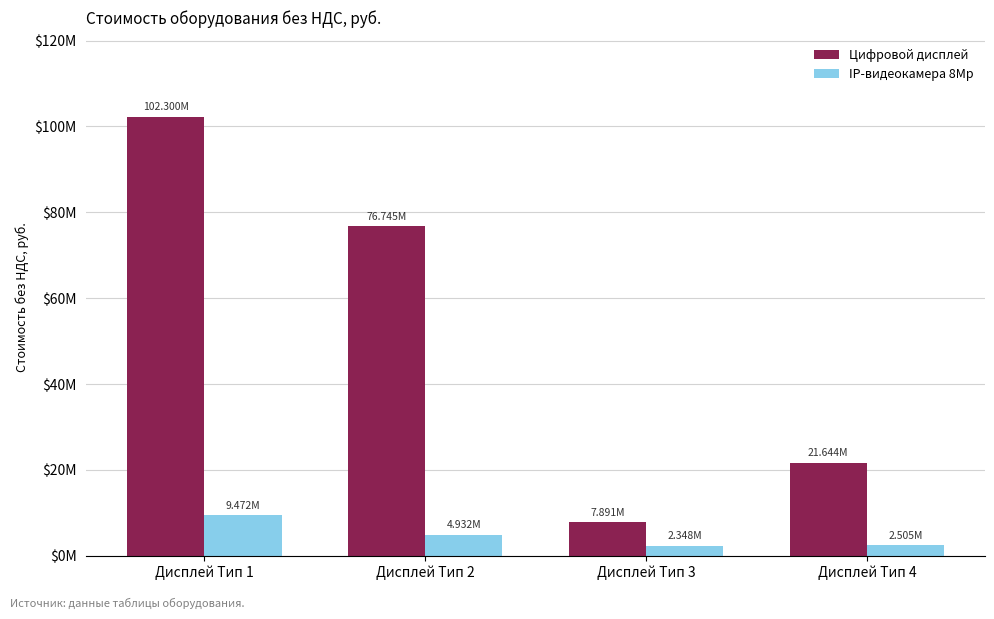

Are the bars horizontal?

No